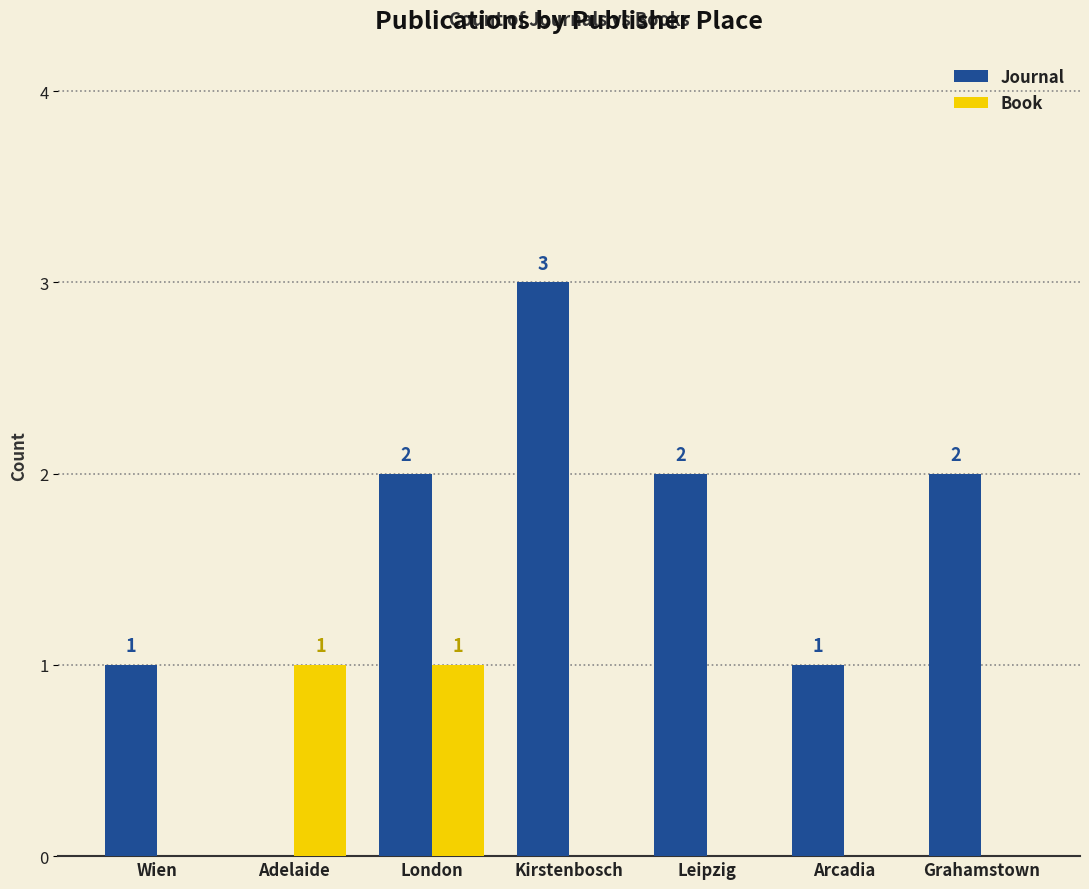

Reading left to right, list all the values displayed in this chart.

Journal: Wien=1	Adelaide=0	London=2	Kirstenbosch=3	Leipzig=2	Arcadia=1	Grahamstown=2
Book: Wien=0	Adelaide=1	London=1	Kirstenbosch=0	Leipzig=0	Arcadia=0	Grahamstown=0